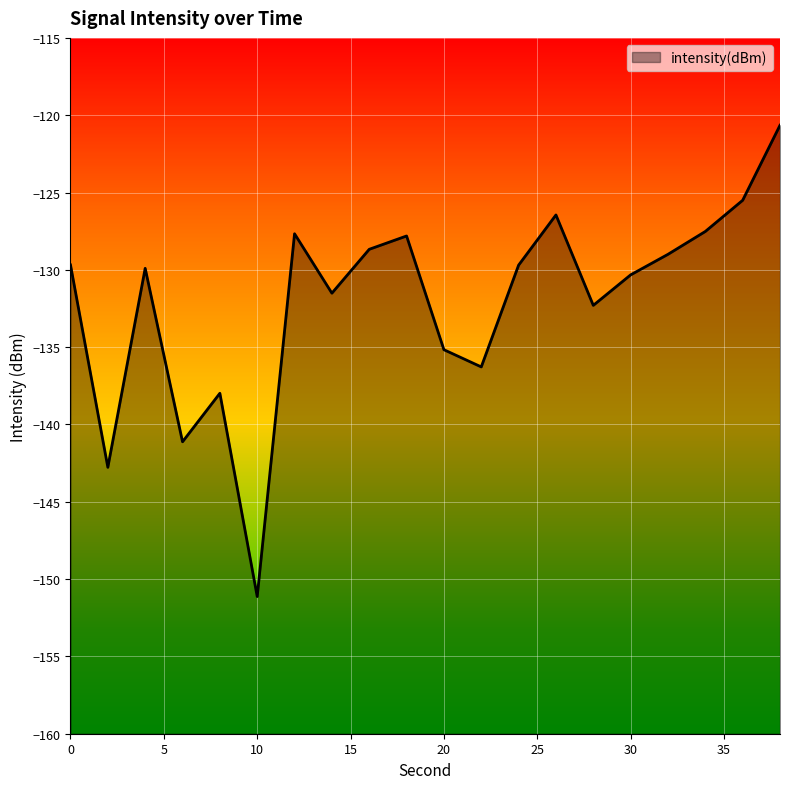

Reading left to right, list all the values displayed in this chart.

-129.7	-142.8	-129.9	-141.1	-138.0	-151.1	-127.7	-131.5	-128.7	-127.8	-135.2	-136.3	-129.7	-126.5	-132.3	-130.3	-129.0	-127.5	-125.5	-120.6